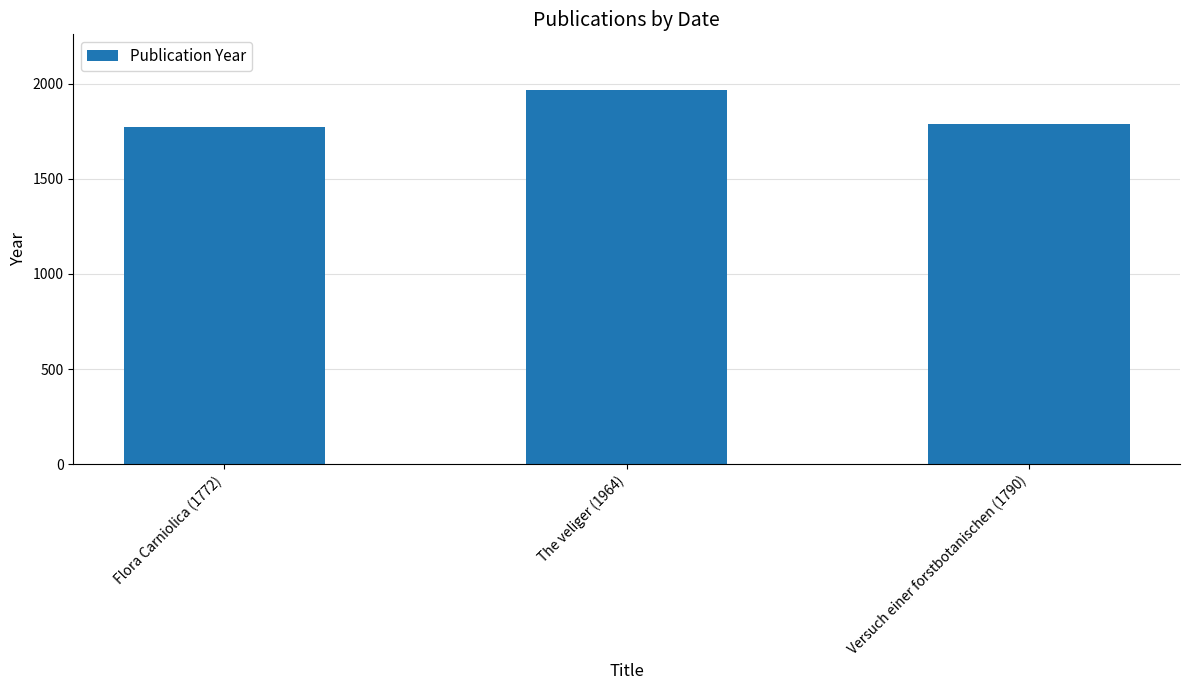

What is the value of the 3rd bar from the left?

1790